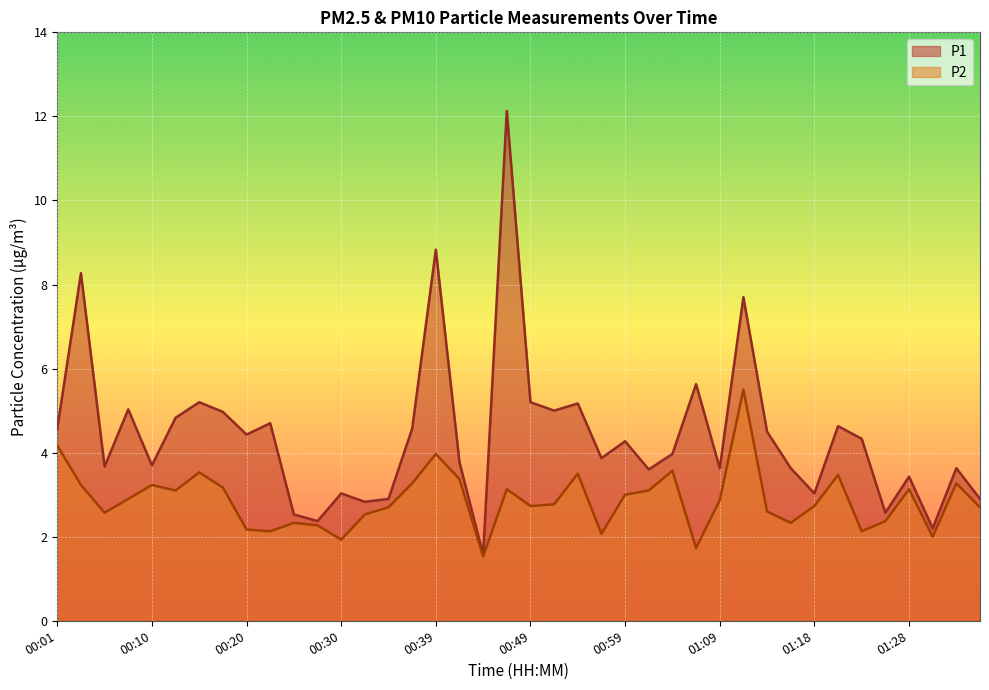

Rank the categories by P1 value from lowest to highest.

00:44, 01:30, 00:27, 00:25, 01:26, 00:32, 00:35, 01:35, 00:30, 01:18, 01:28, 01:01, 01:09, 01:16, 01:33, 00:05, 00:10, 00:42, 00:56, 01:04, 00:59, 01:23, 00:20, 01:13, 00:01, 00:37, 01:21, 00:22, 00:13, 00:18, 00:52, 00:08, 00:54, 00:15, 00:49, 01:06, 01:11, 00:03, 00:39, 00:47